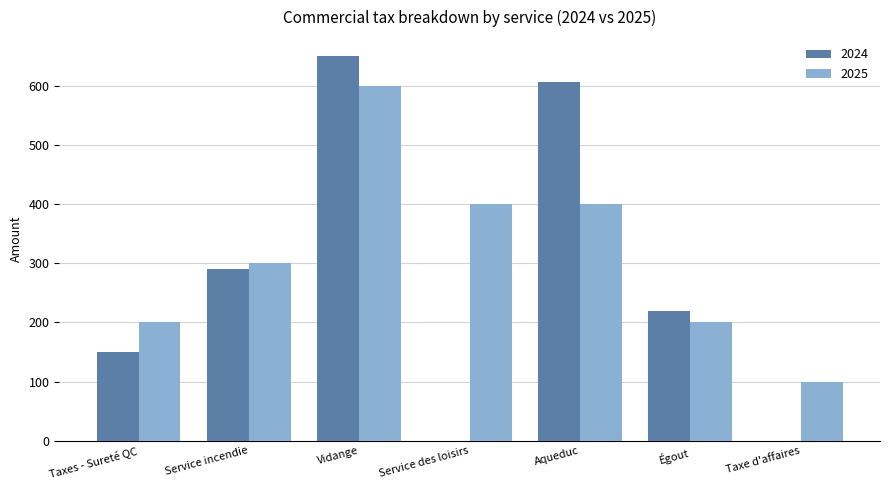

How many series are shown in this chart?

2